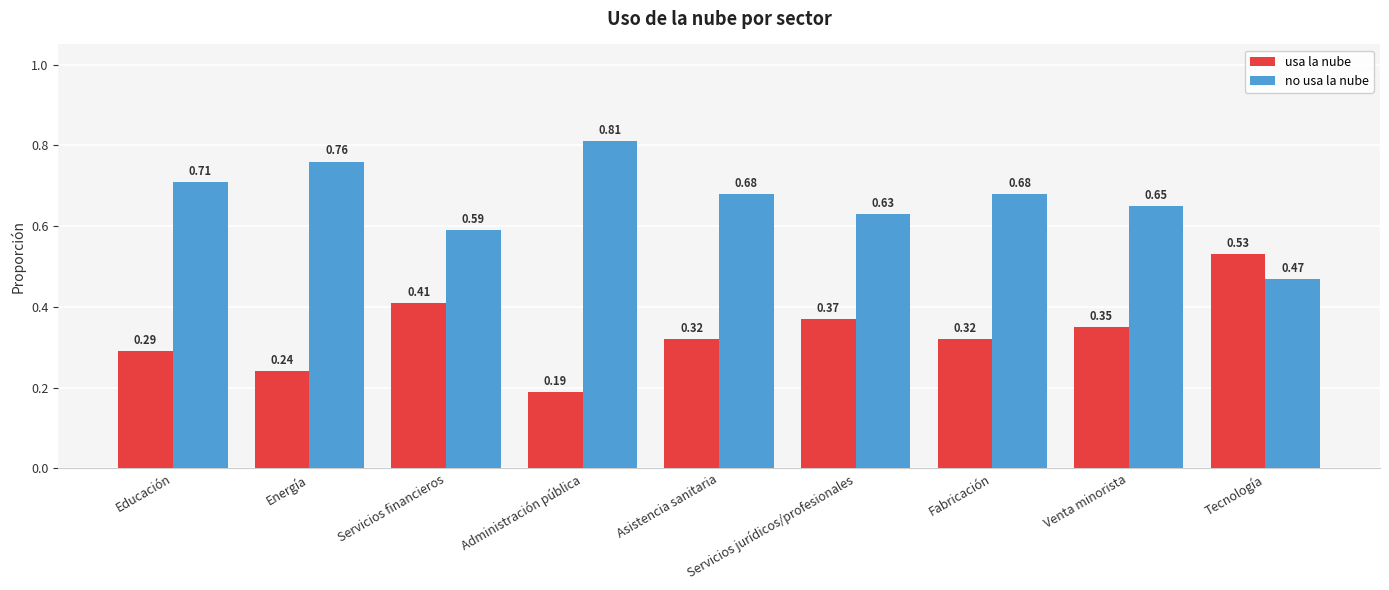

Rank the series by their maximum value, from lowest to highest.

usa la nube, no usa la nube